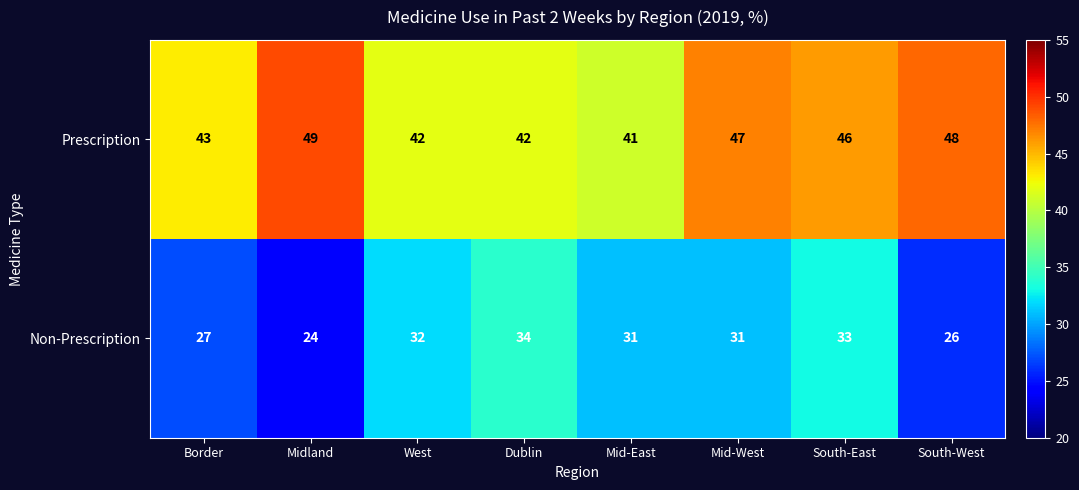

Which series changed the most between West and Mid-West?

Prescription